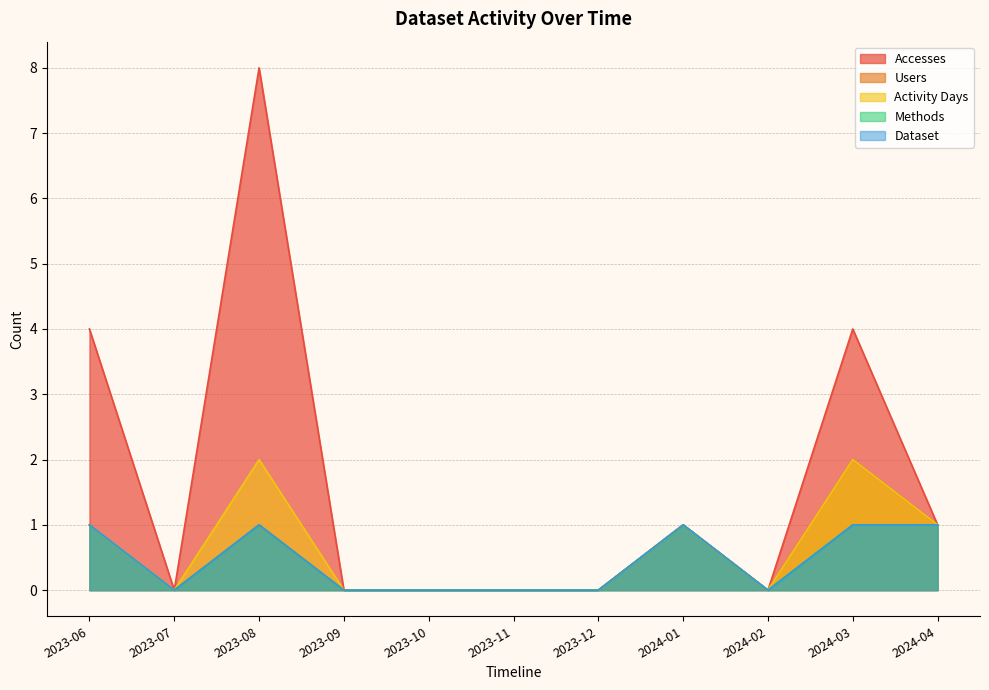

Does the chart have visible grid lines?

Yes